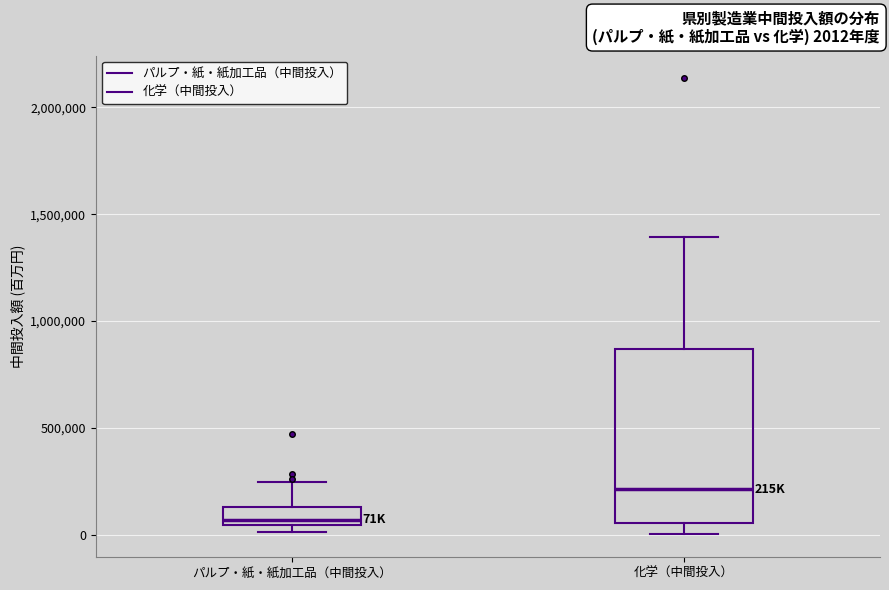

Which box's median line is the lowest?

パルプ・紙・紙加工品（中間投入）